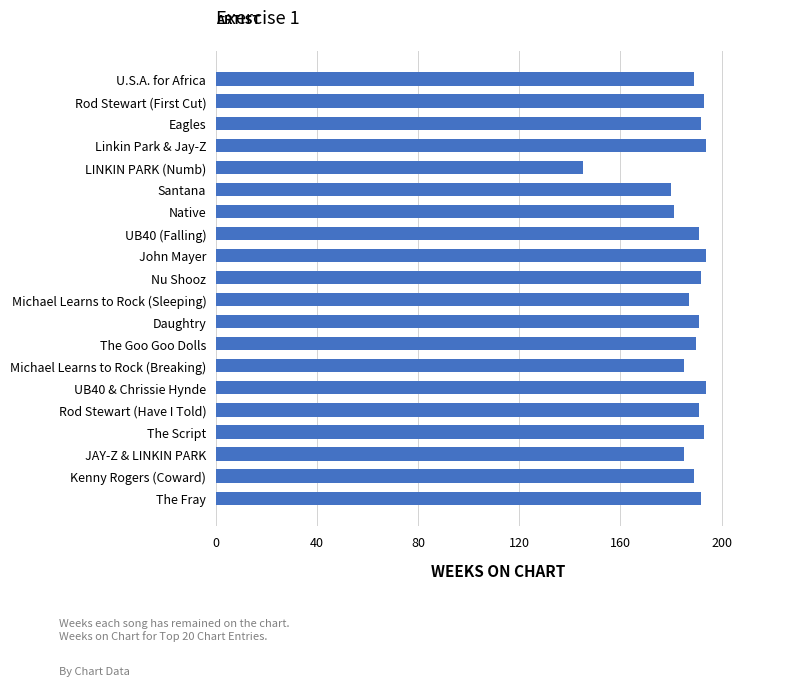

Reading bottom to top, transcribe all the data shown in this chart.

192	189	185	193	191	194	185	190	191	187	192	194	191	181	180	145	194	192	193	189